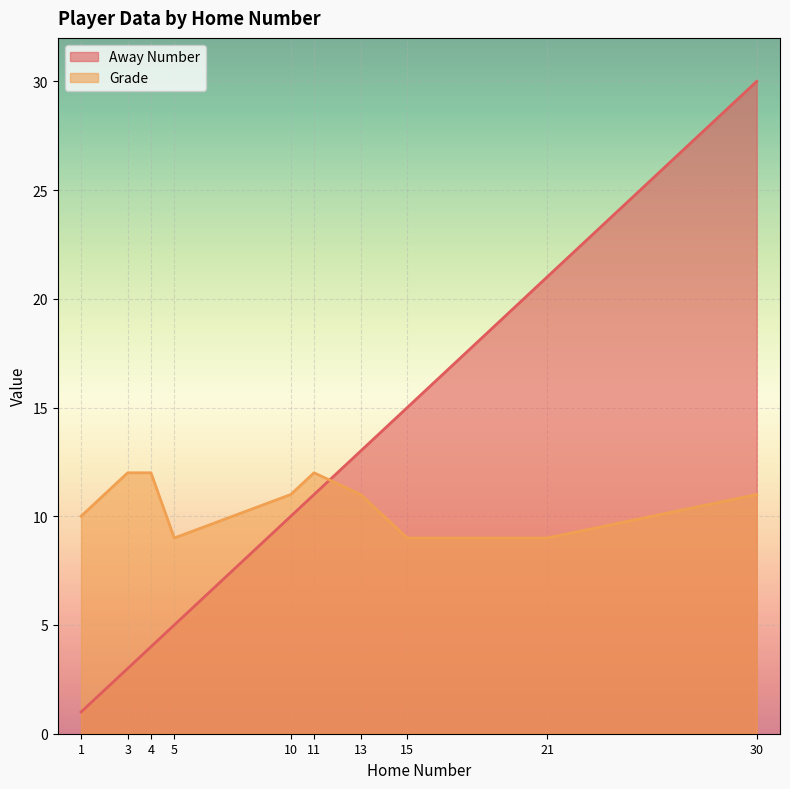

What is the total value across all series at 5?

14